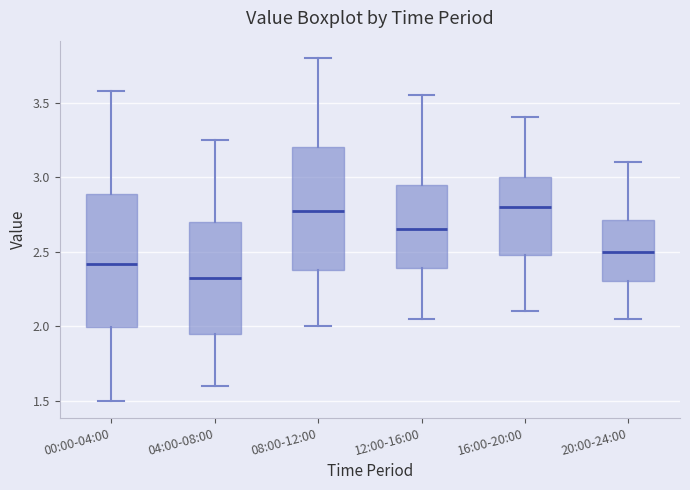

Reading left to right, transcribe this box plot: for each box, give where its median line is, the range the box spans, and where its two whiskers end, as read against the y-axis. The values are not printed on the chart, so give them approximately, as read against the axis.

00:00-04:00: median 2.40, box 2.00 to 2.90, whiskers 1.50 to 3.60
04:00-08:00: median 2.35, box 1.95 to 2.70, whiskers 1.60 to 3.25
08:00-12:00: median 2.80, box 2.40 to 3.20, whiskers 2.00 to 3.80
12:00-16:00: median 2.65, box 2.40 to 2.95, whiskers 2.05 to 3.55
16:00-20:00: median 2.80, box 2.50 to 3.00, whiskers 2.10 to 3.40
20:00-24:00: median 2.50, box 2.30 to 2.70, whiskers 2.05 to 3.10